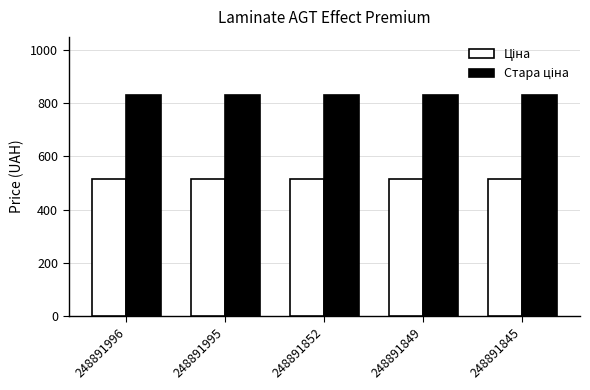

What is the greatest value displayed?

832.4